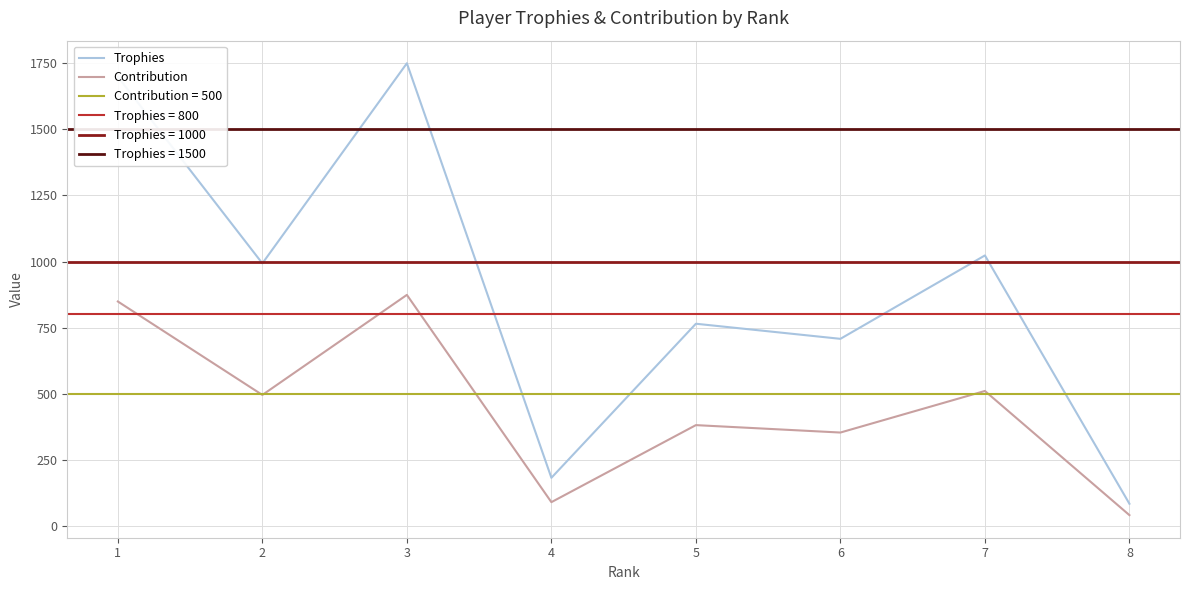

The Trophies series shows 2732 at 3. True or false?

False